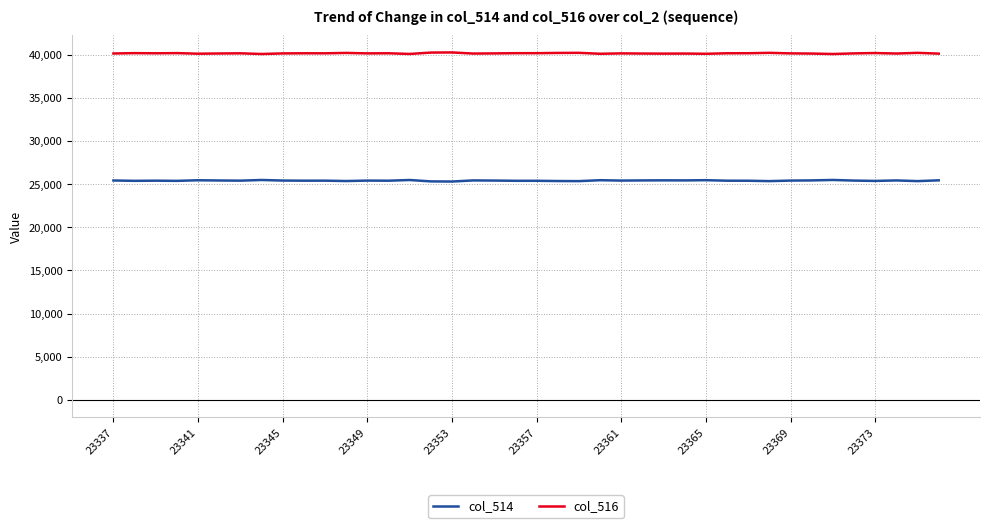

True or false: col_514 and col_516 cross at least once.

False